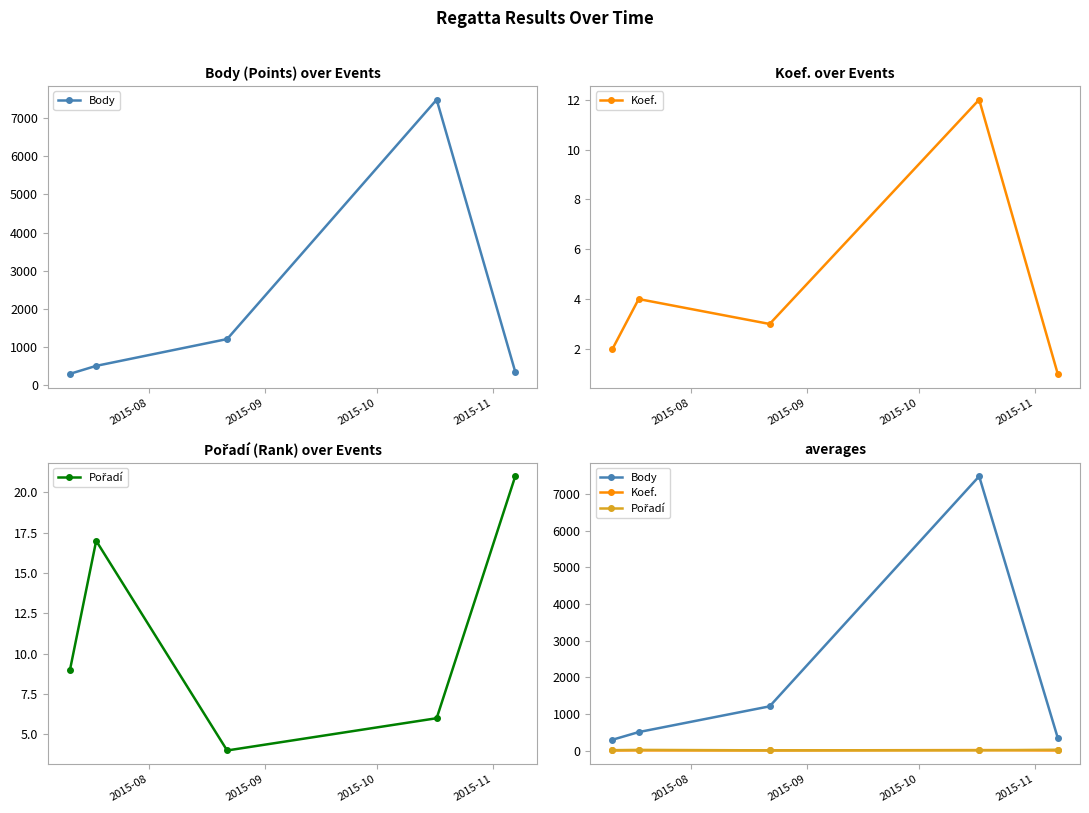

True or false: Body and Koef. cross at least once.

False